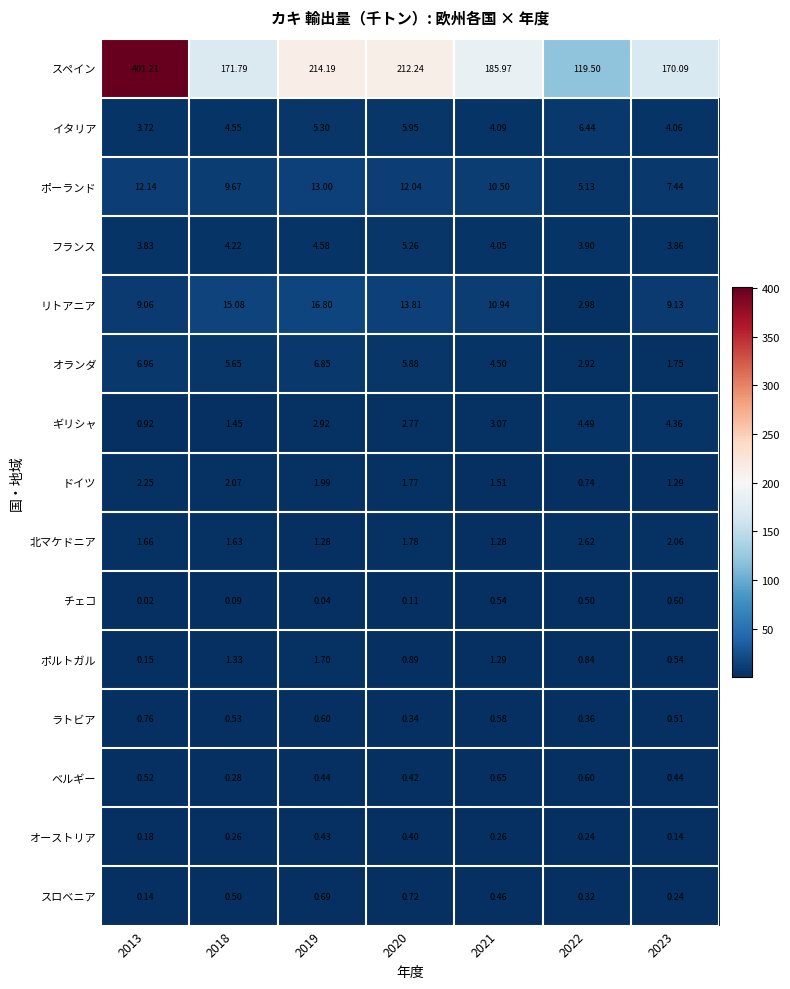

At 2021, list the series in order from smallest to largest.

オーストリア, スロベニア, チェコ, ラトビア, ベルギー, 北マケドニア, ポルトガル, ドイツ, ギリシャ, フランス, イタリア, オランダ, ポーランド, リトアニア, スペイン